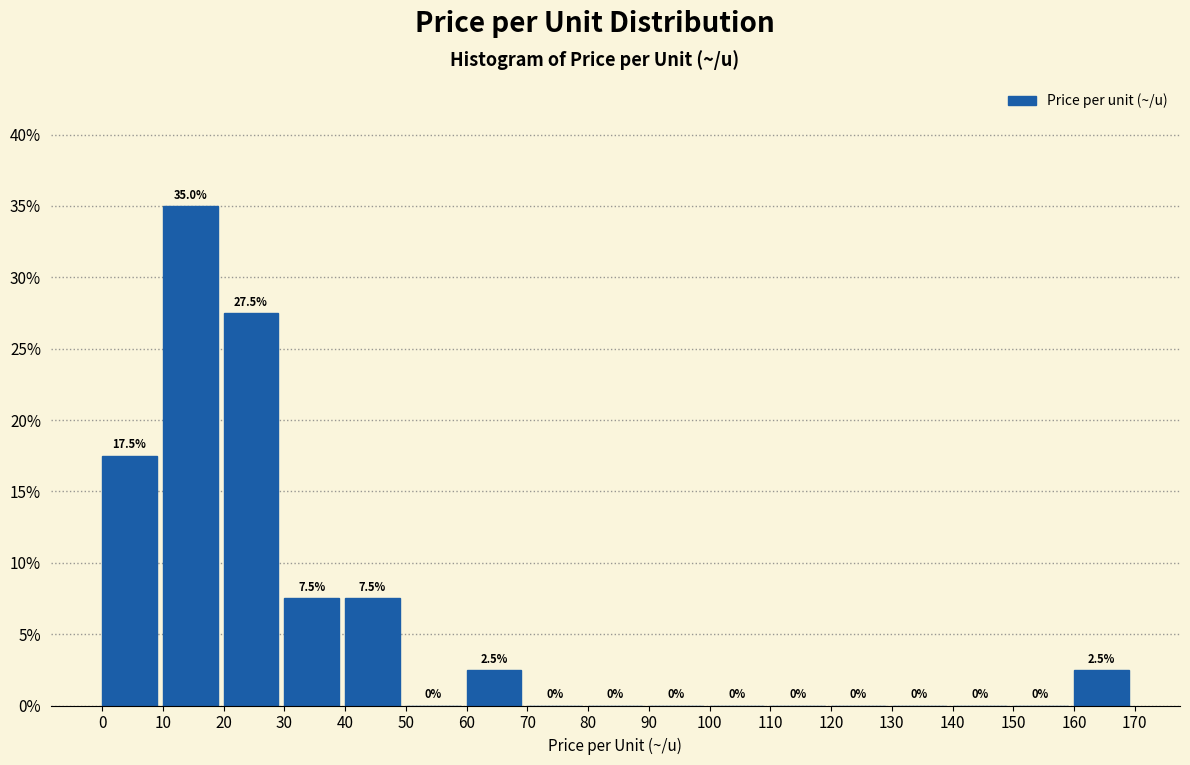

Over which range of the x-axis is the bar tallest?

10 to 20